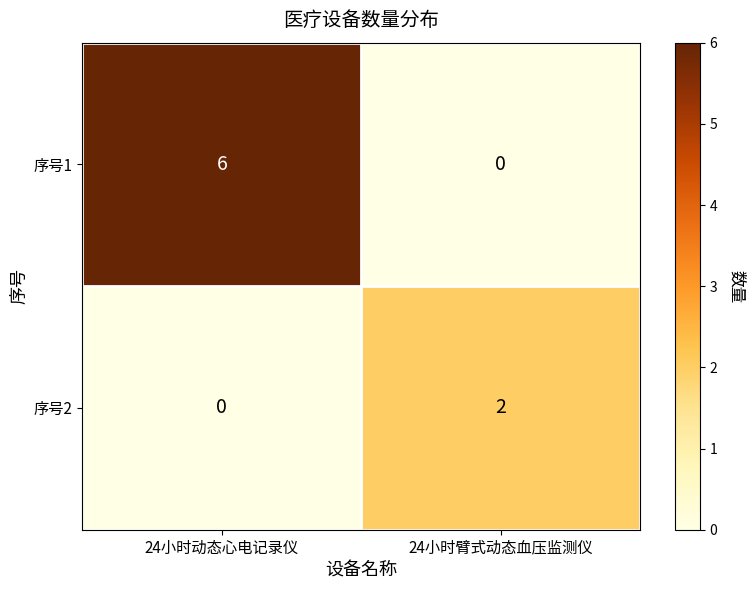

At how many categories does at least one series exceed 1?

2